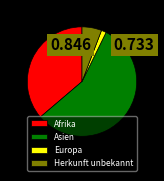

Which slice represents more than half of the pie?

Asien